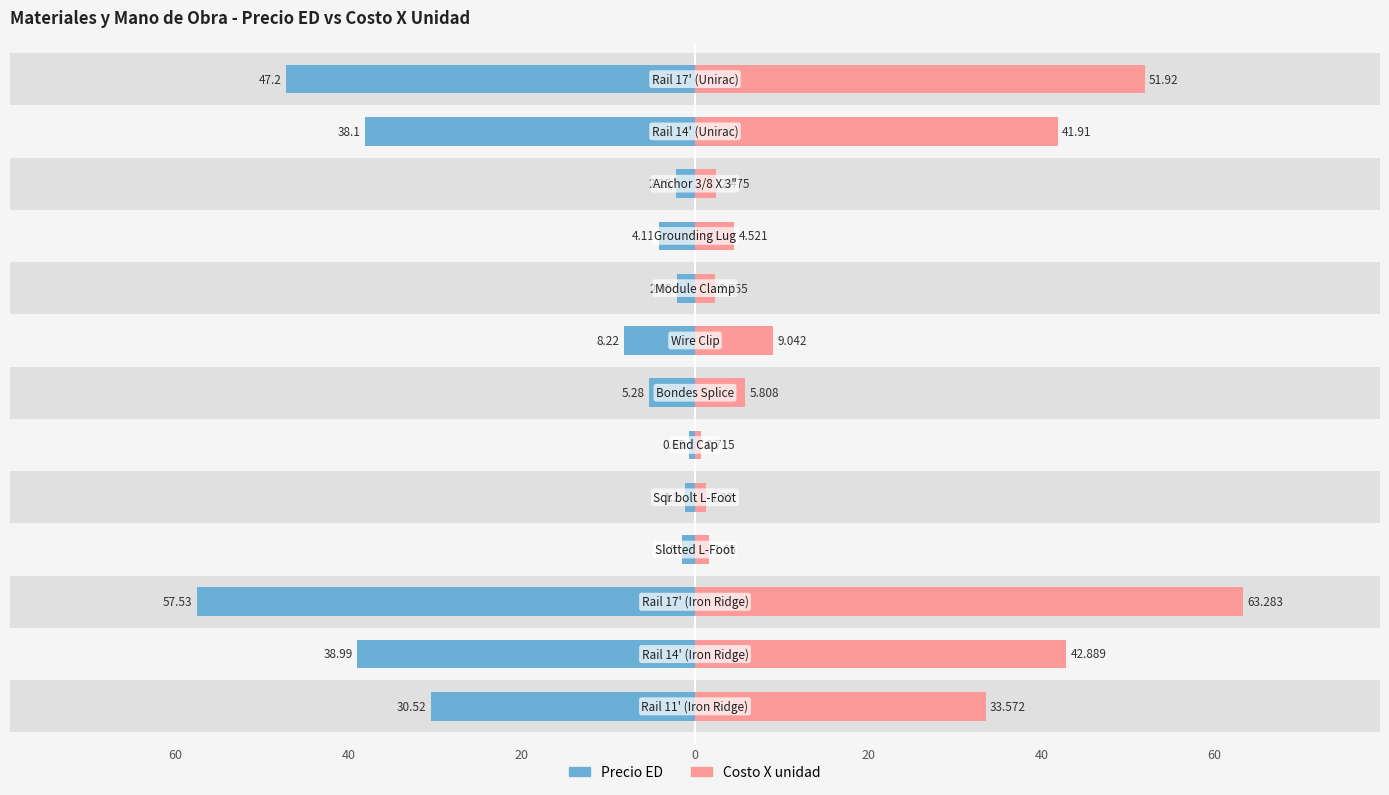

What is the total value across all series at 8?

4.3